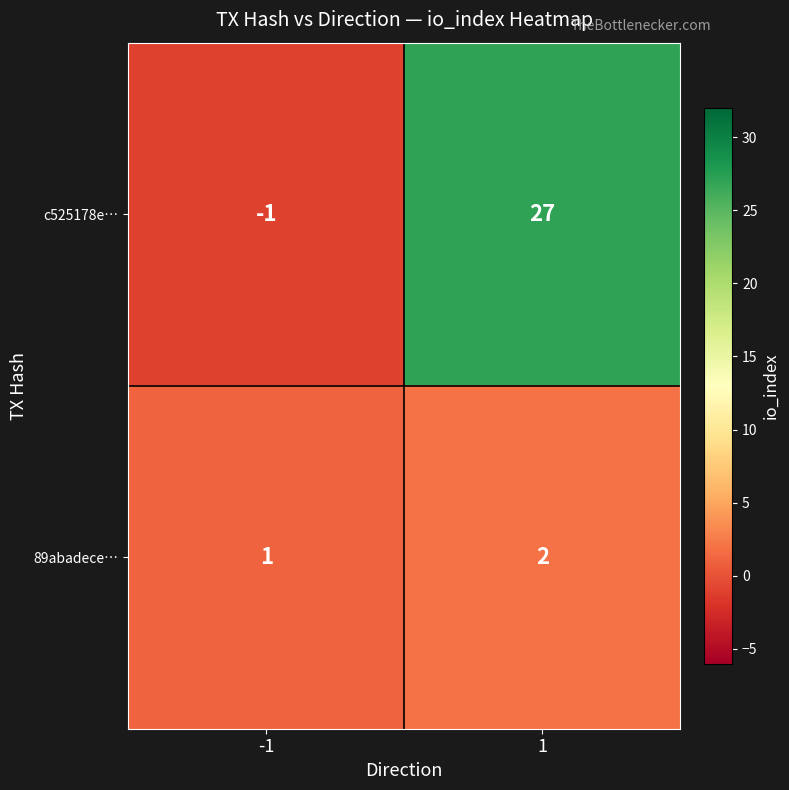

At which category does the chart reach its minimum across all series?

-1